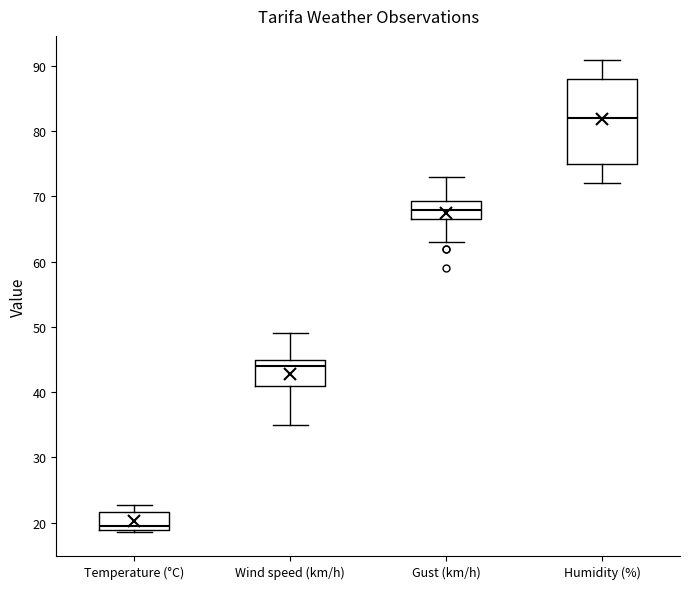

Comparing the boxes themselves (not the whiskers), which one is the tallest?

Humidity (%)